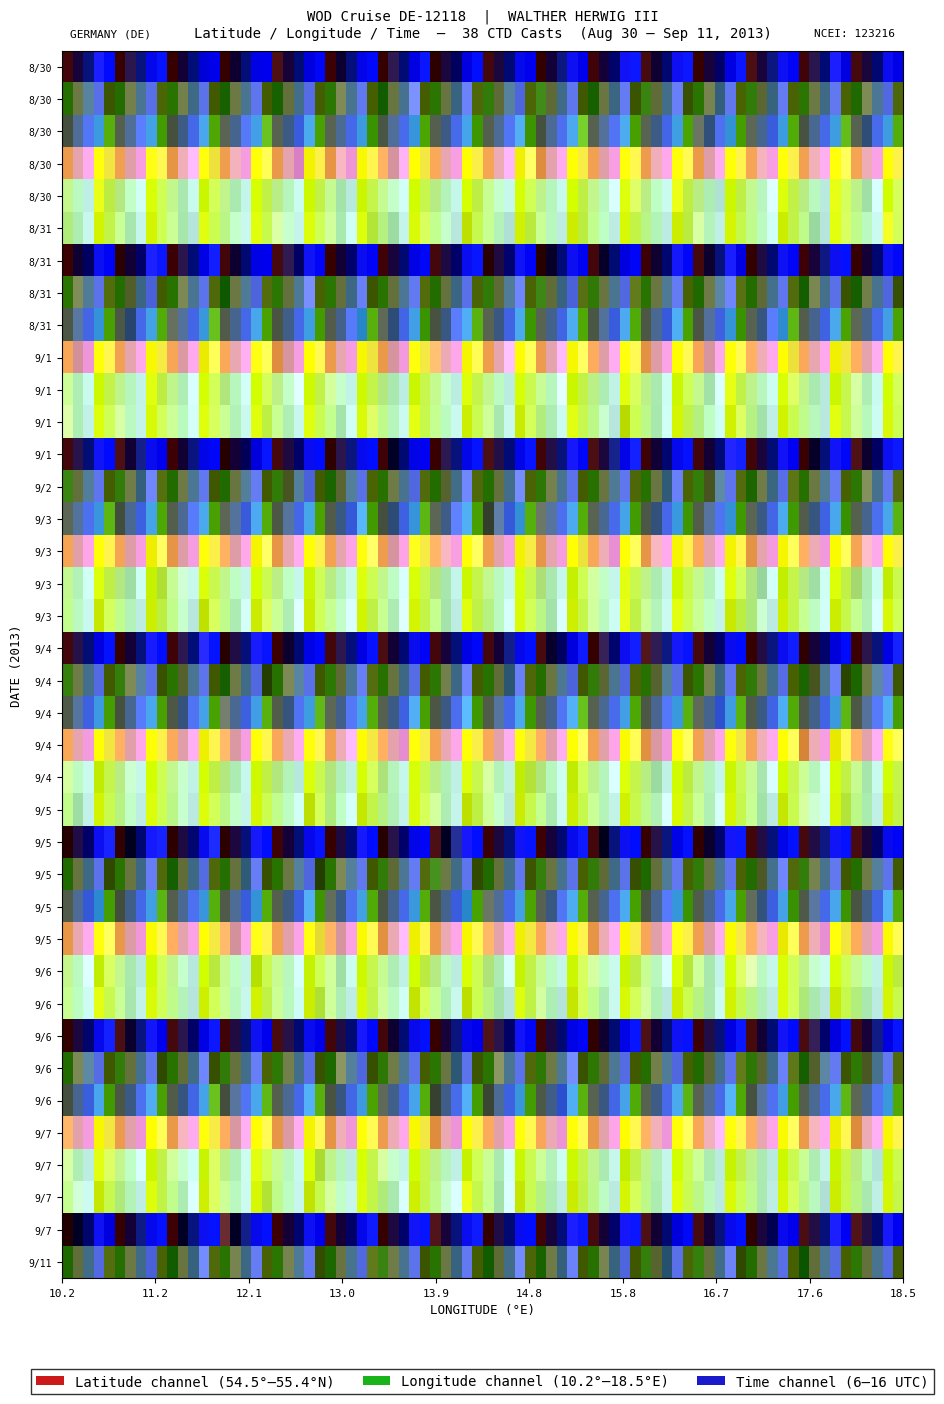

Is the value of cast_9_4 at 1 greater than the value of cast_9_1 at 1?

Yes